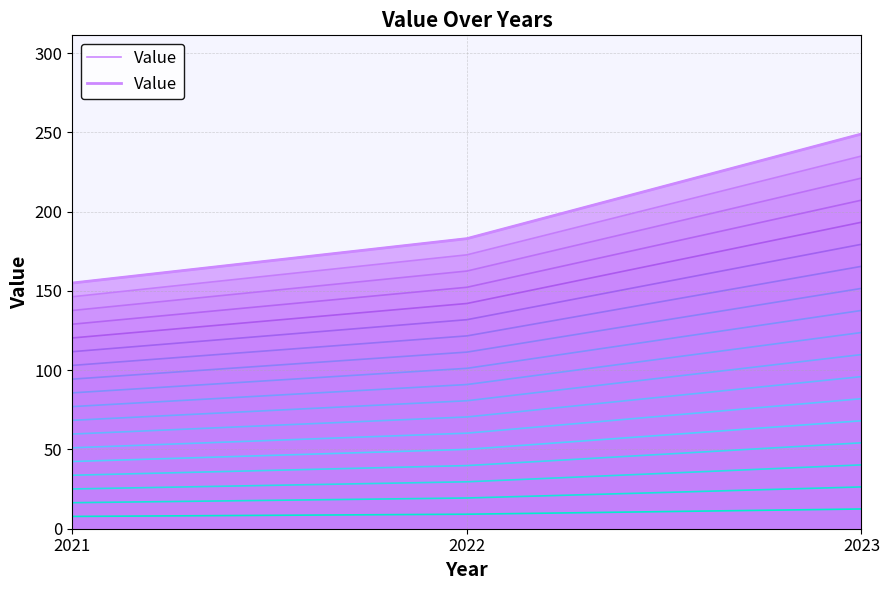

What is the sum of all values?

587